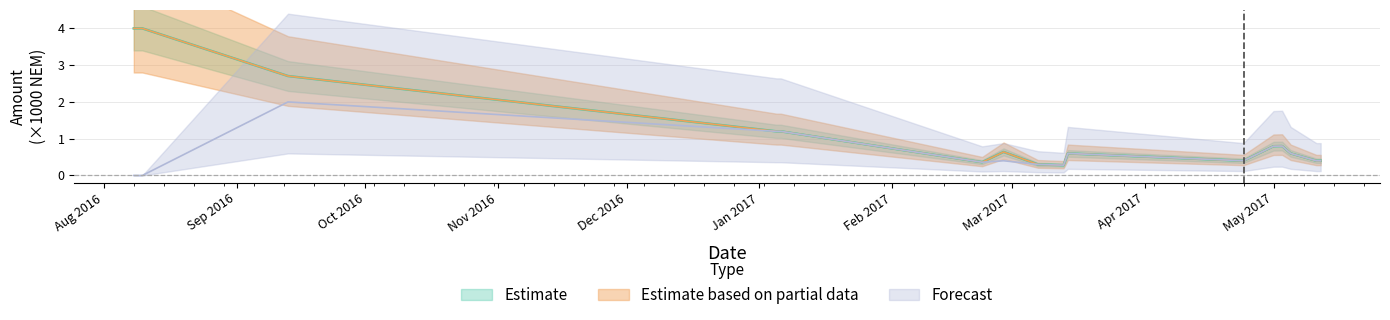

What is the total value across all series at 2016-09-13?

7.4